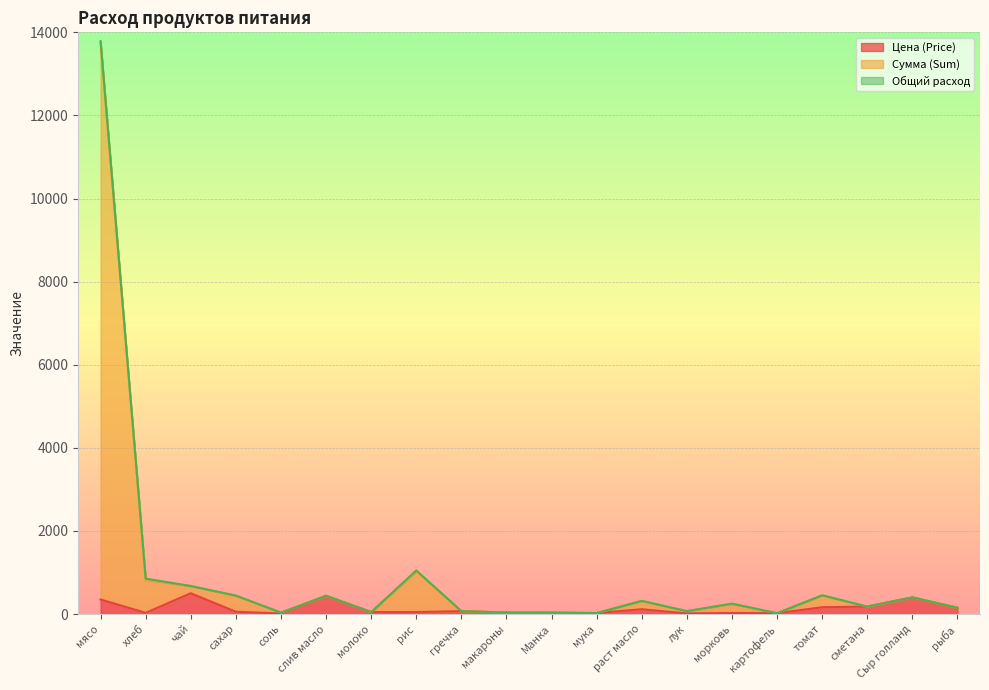

What is the approximate value of Цена (Price) at Сыр голланд?

400.0